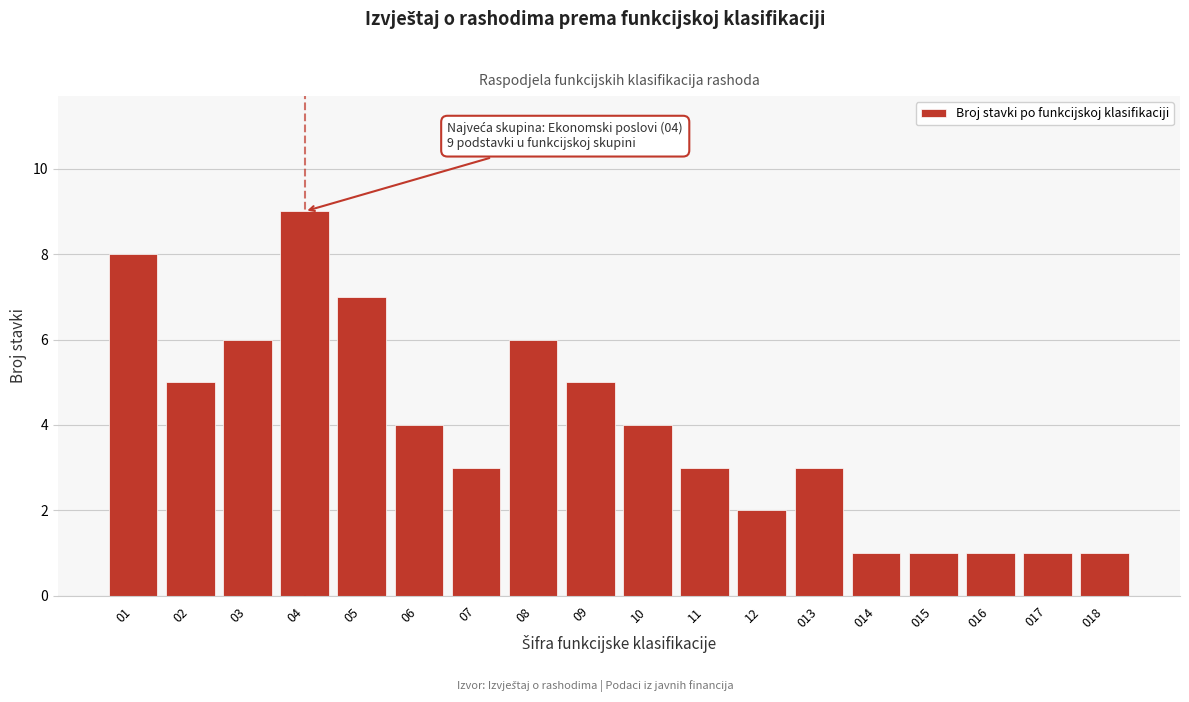

Reading right to left, what are all the values shown in this chart?

018=1	017=1	016=1	015=1	014=1	013=3	12=2	11=3	10=4	09=5	08=6	07=3	06=4	05=7	04=9	03=6	02=5	01=8